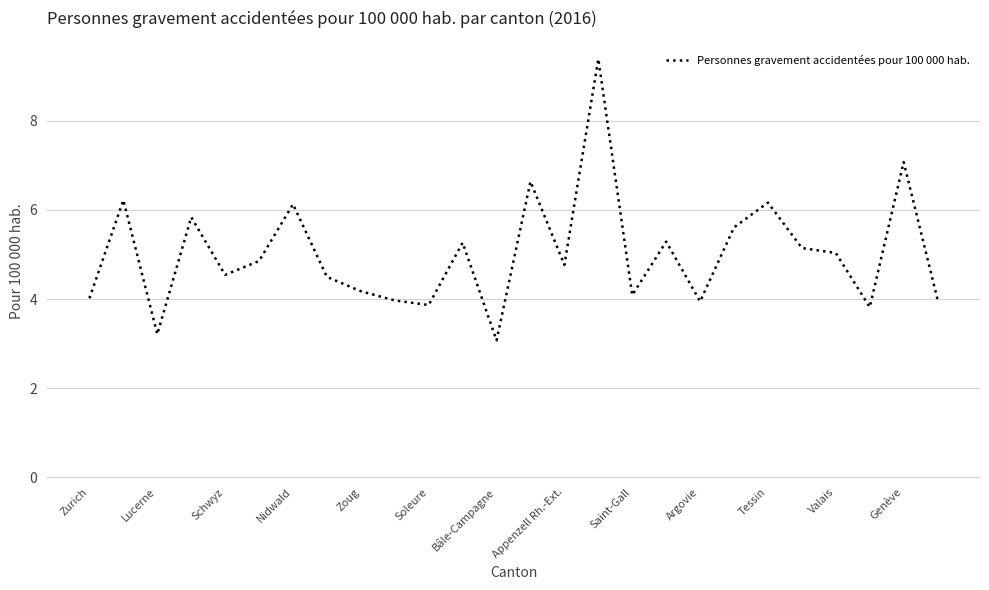

What is the difference between the maximum and minimum values?

6.3